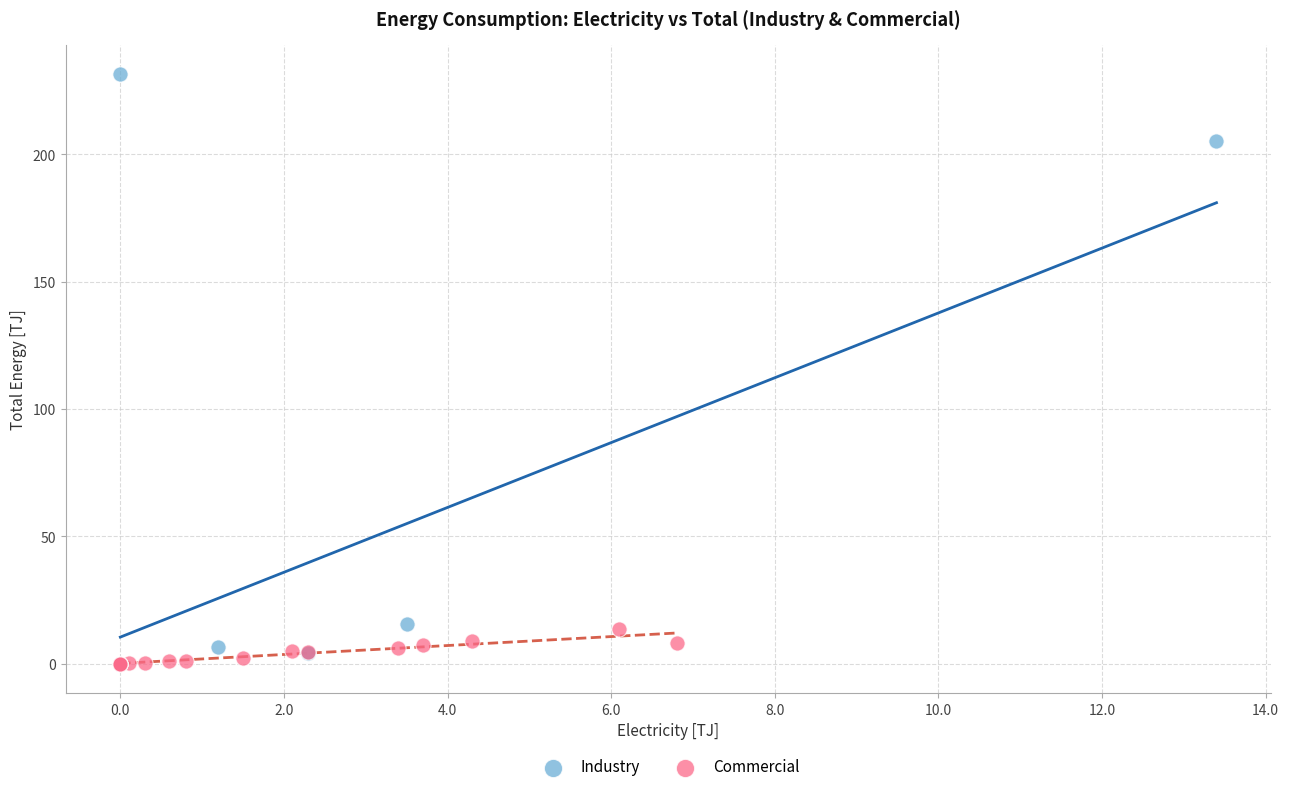

Which series contains the highest Y value?

Industry